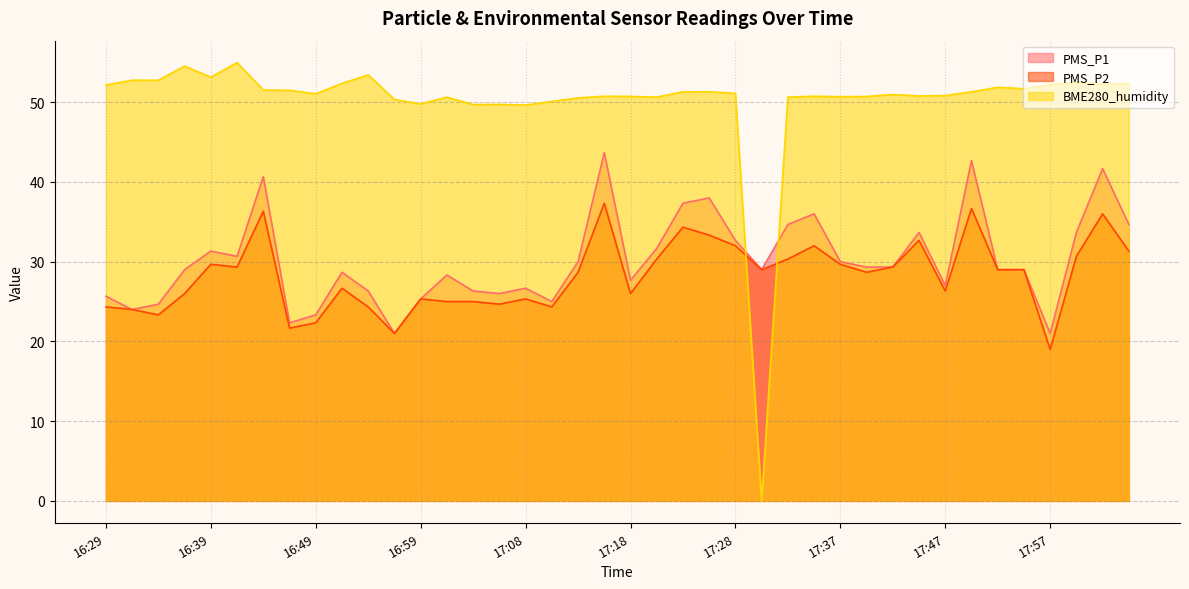

Read the PMS_P2 value at 17:06.

24.7